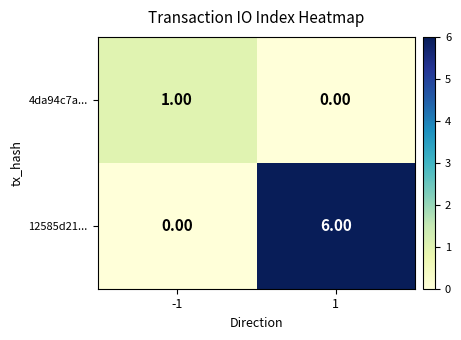

At which category is the sum across all series the highest?

1